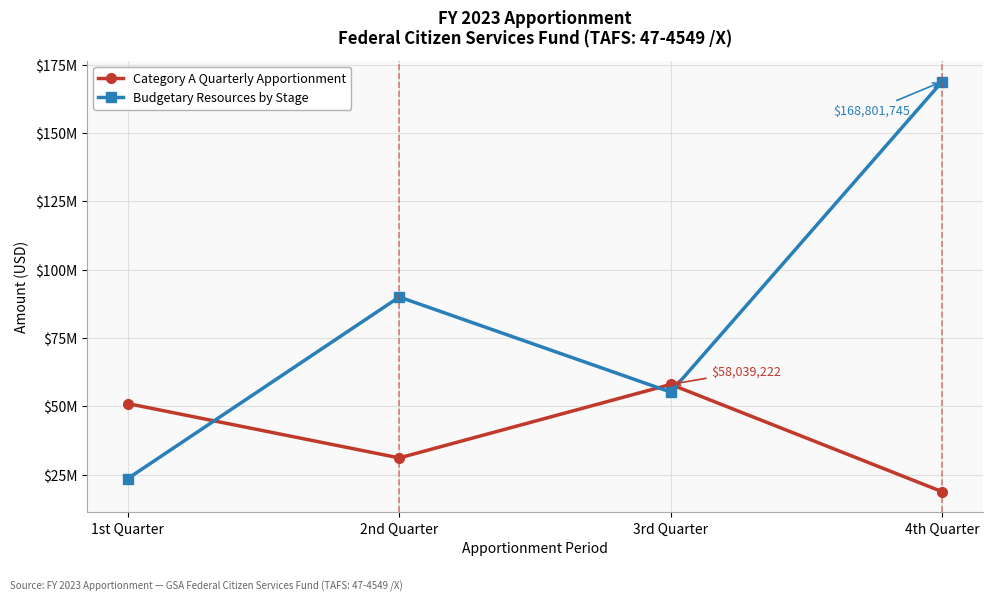

Between which two adjacent categories do Category A Quarterly Apportionment and Budgetary Resources by Stage first intersect?

1st Quarter and 2nd Quarter